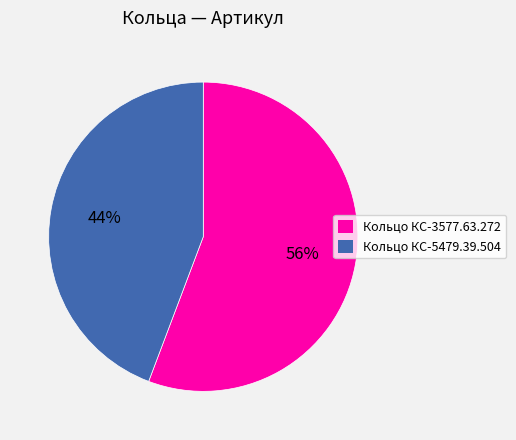

Approximately how many times larger is the value at Кольцо КС-5479.39.504 compared to Кольцо КС-3577.63.272?

0.8